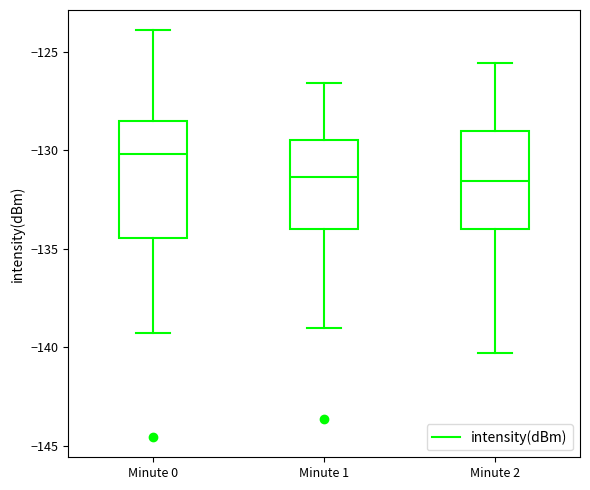

Reading left to right, transcribe this box plot: for each box, give where its median line is, the range the box spans, and where its two whiskers end, as read against the y-axis. The values are not printed on the chart, so give them approximately, as read against the axis.

Minute 0: median -130.0, box -134.5 to -128.5, whiskers -139.5 to -124.0
Minute 1: median -131.5, box -134.0 to -129.5, whiskers -139.0 to -126.5
Minute 2: median -131.5, box -134.0 to -129.0, whiskers -140.5 to -125.5